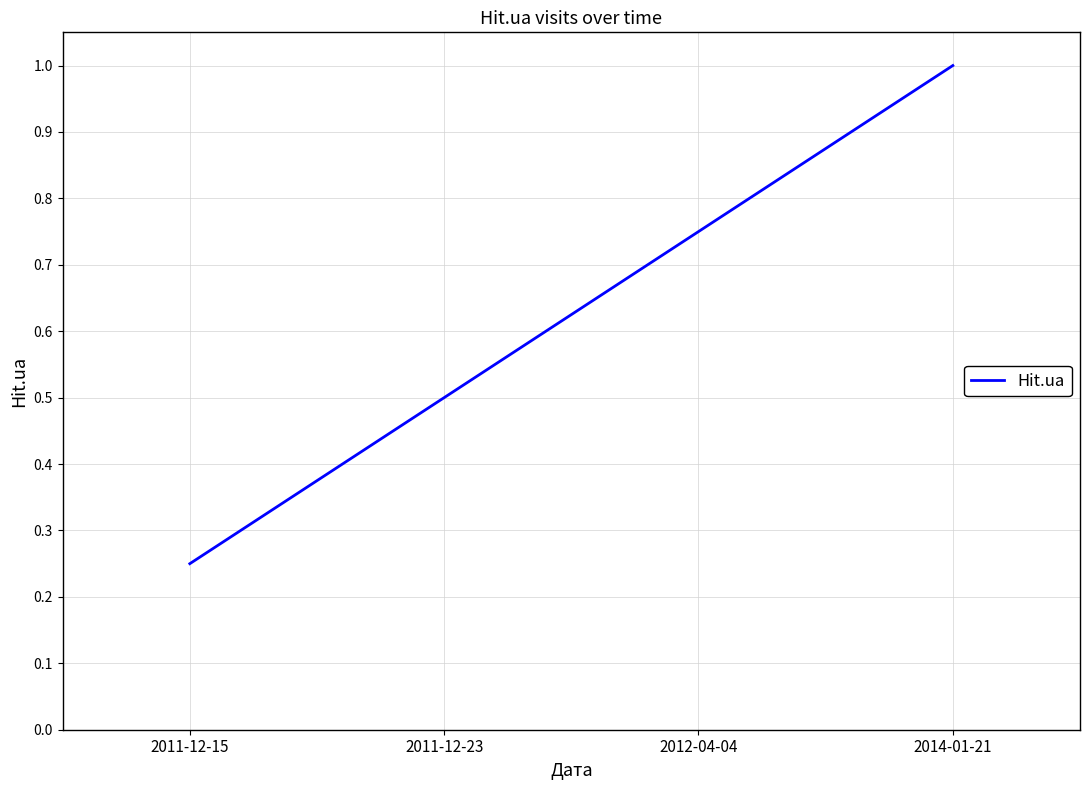

What is the sum of all values?

2.5